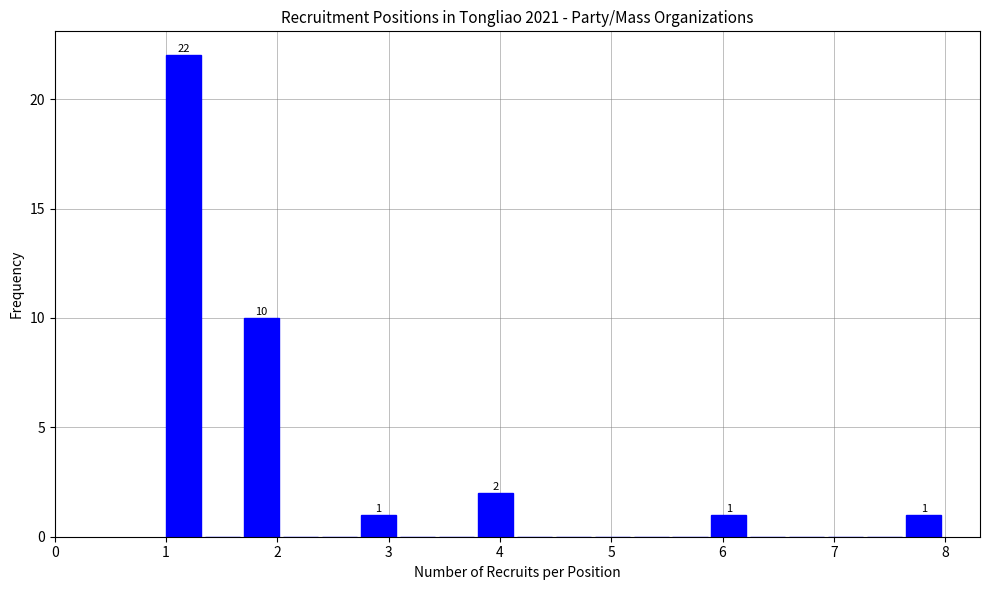

Around what value on the x-axis is the tallest bar? Give the approximate position of its centre, as read against the axis.

1.2